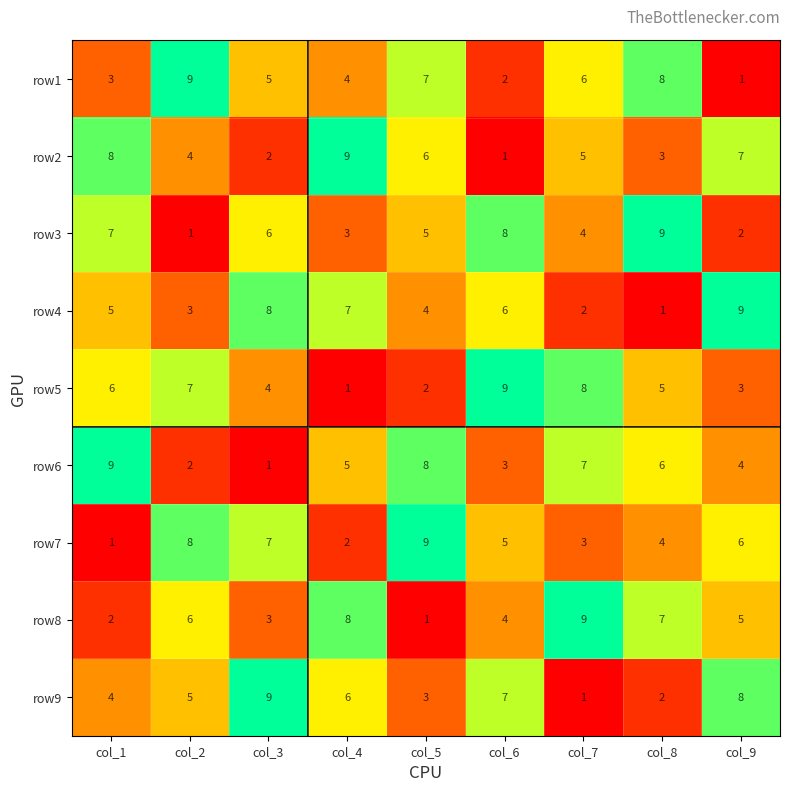

What value does the row4 series have at col_1?

5